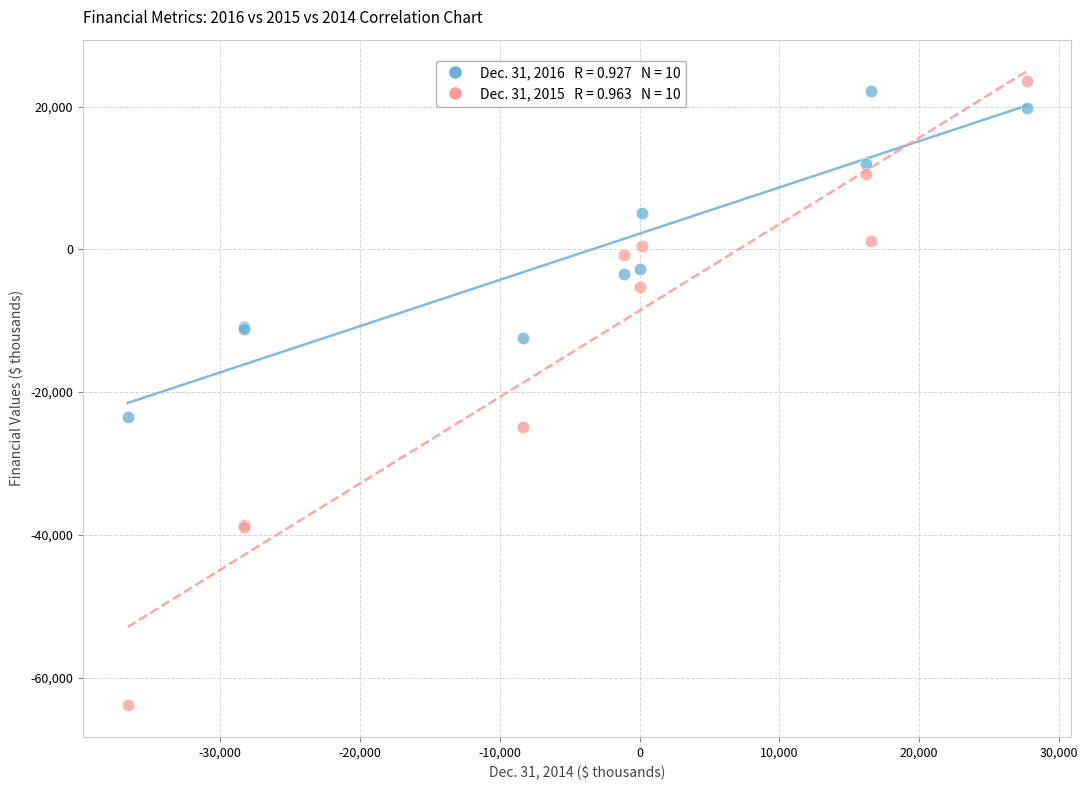

Across all series, what Y value is closest to -20145?

-23549